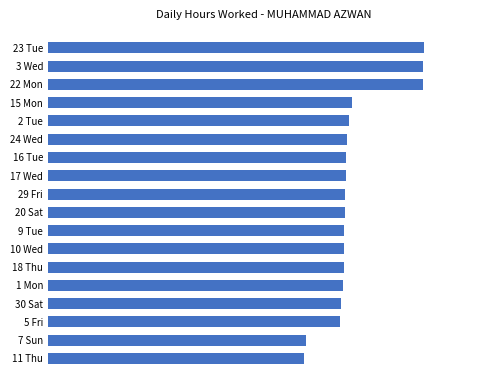

Are the bars grouped side by side (vs. stacked)?

No